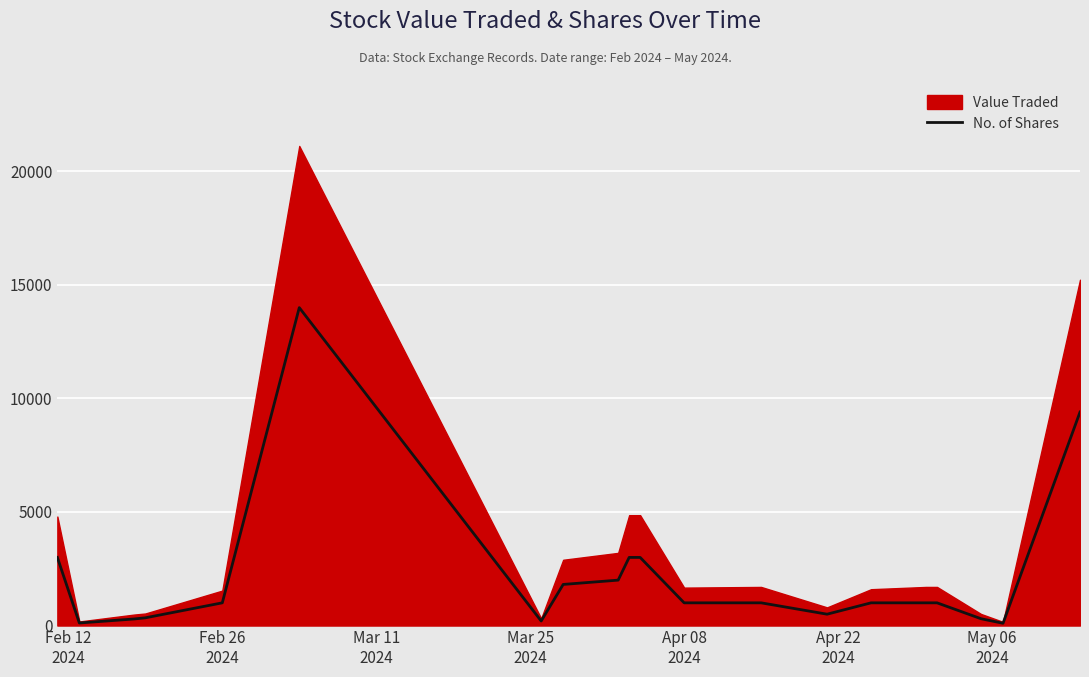

How many categories are shown in the chart?

20